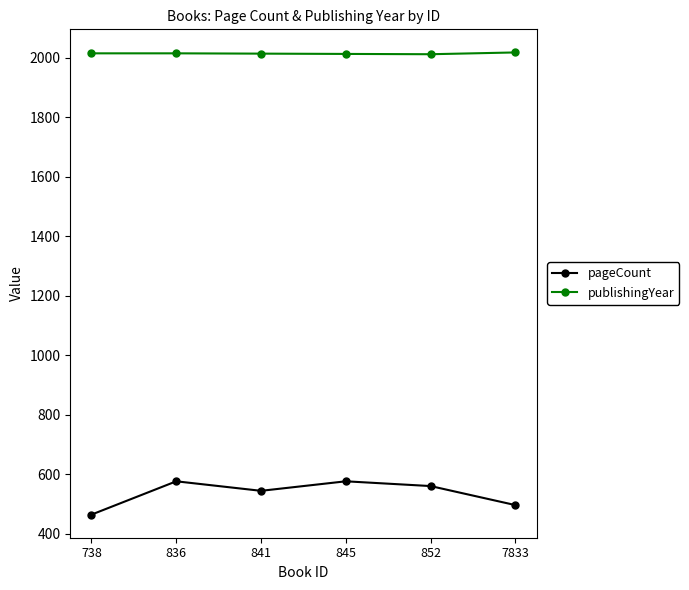

True or false: publishingYear has a value of 2835 at 836.

False